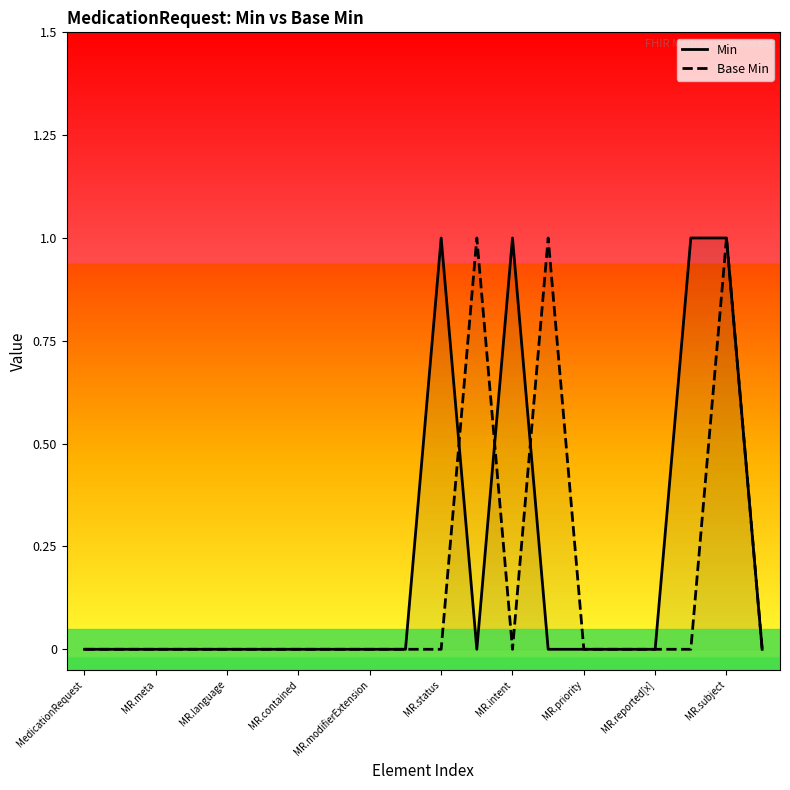

List the series in order of their overall mean, highest first.

Min, Base Min